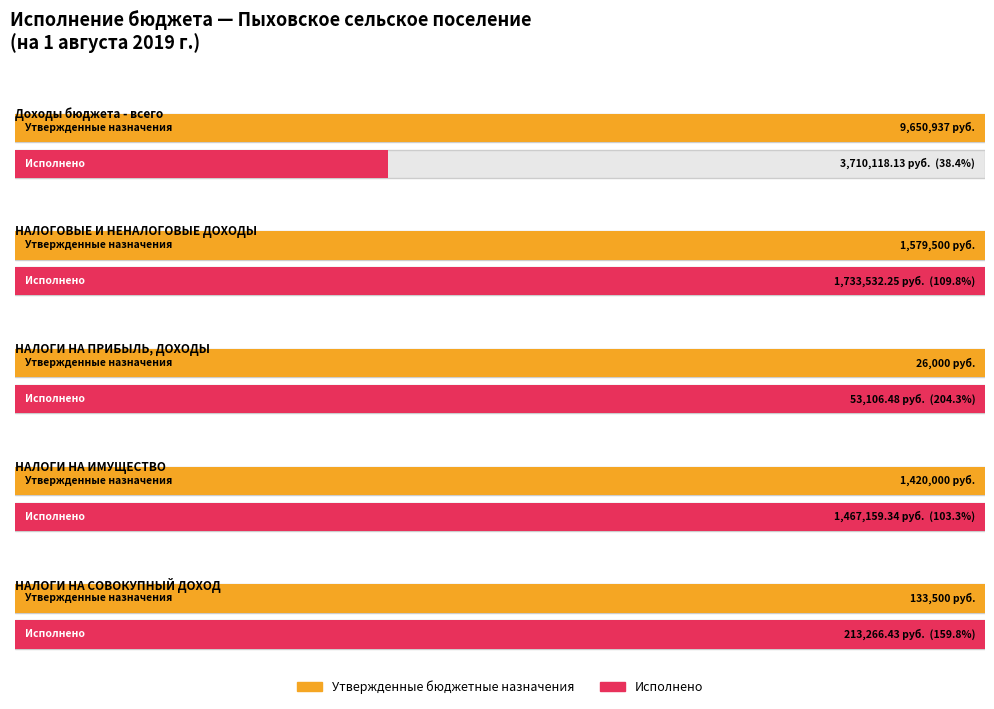

Rank the series by their maximum value, from lowest to highest.

Исполнено, Утвержденные бюджетные назначения